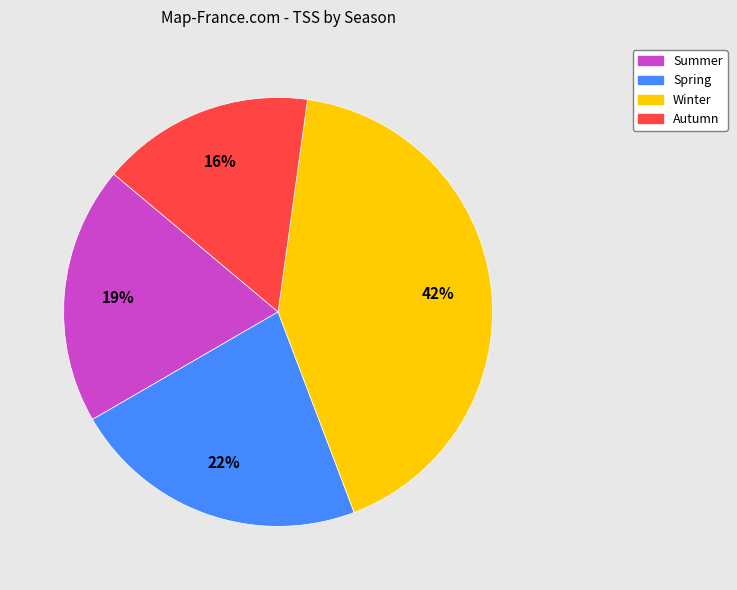

Is it true that Spring is 22% of the pie?

True